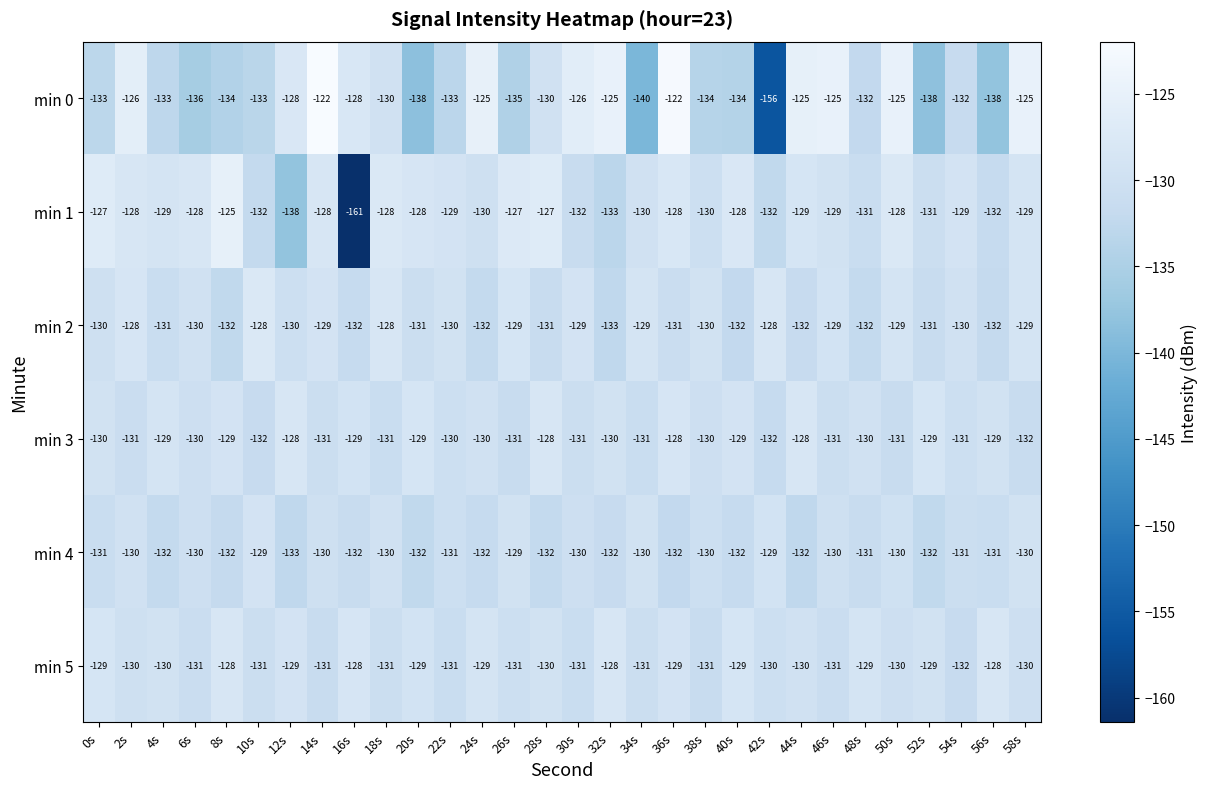

Count the number of categories in the chart.

30